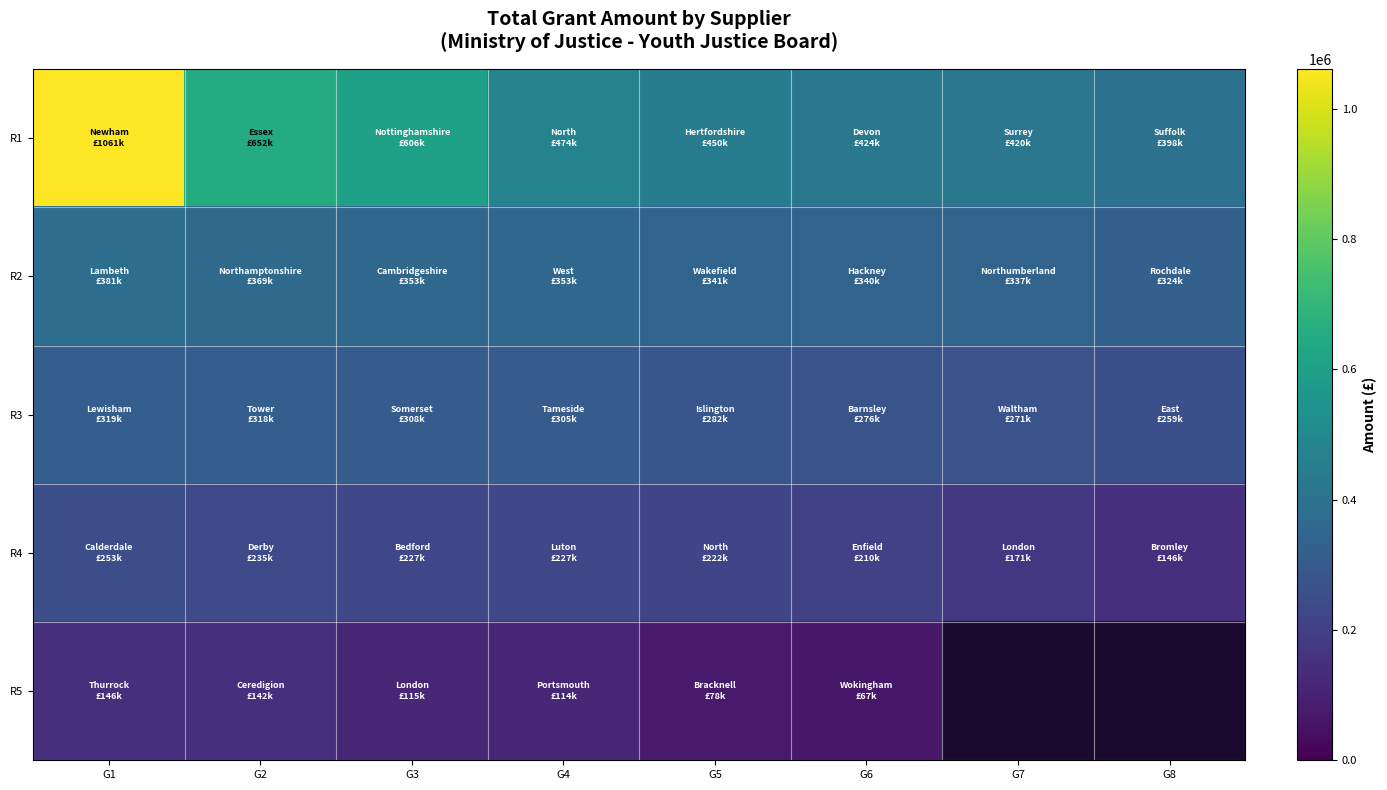

What is the total value across all series at G6?

1315819.5